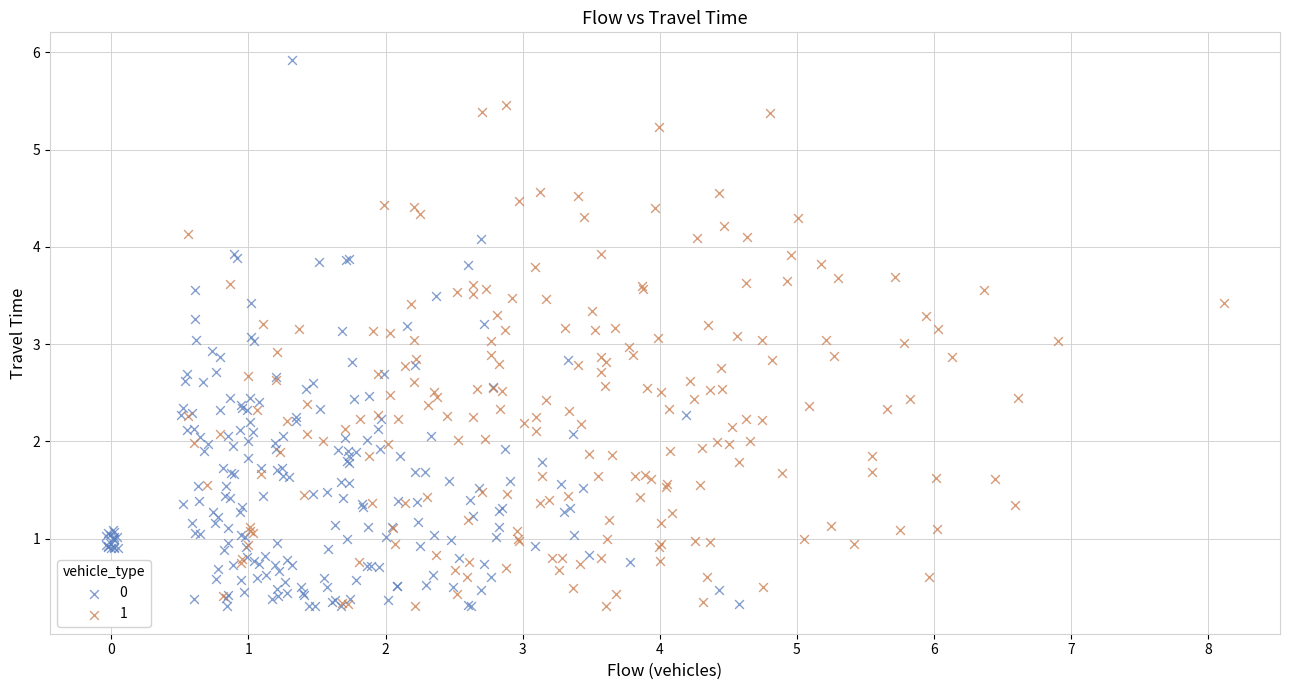

What are all the series names shown in the legend?

0, 1